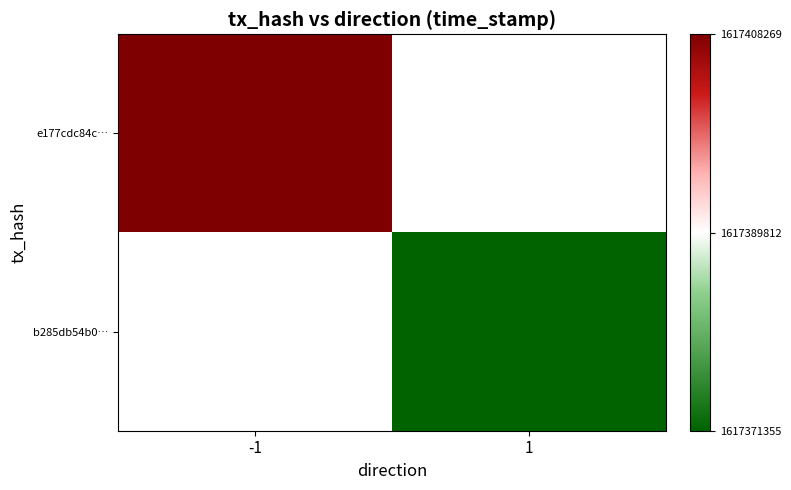

Which series changed the most between -1 and 1?

e177cdc84c…